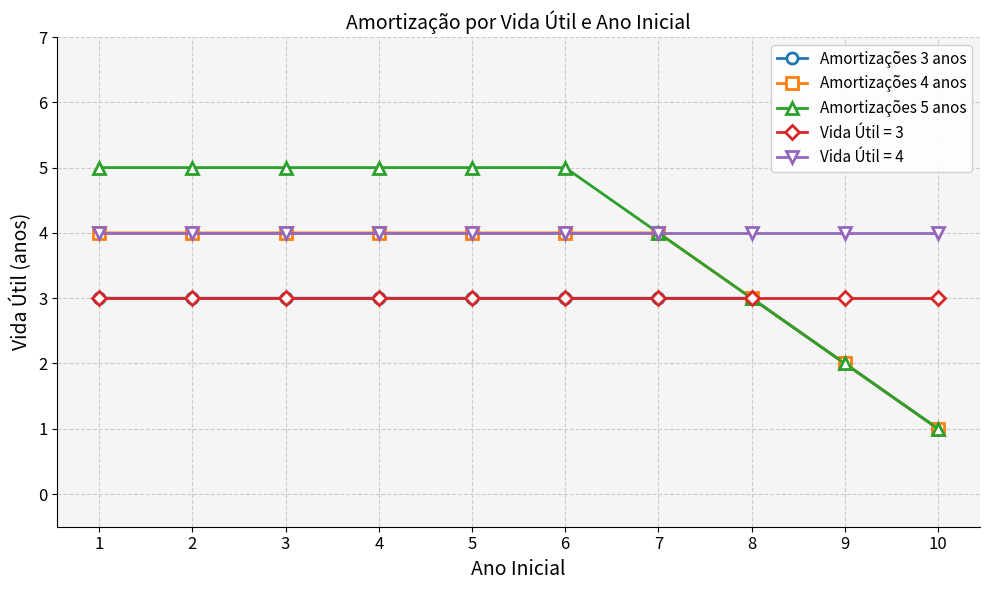

What is the minimum value for Amortizações 4 anos?

1